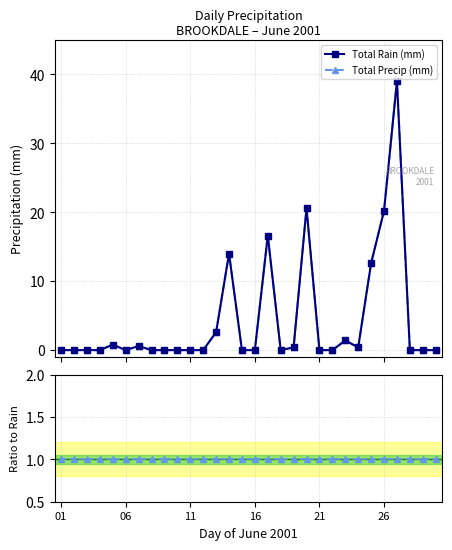

Is it true that Total Precip (mm) equals 1.0 at 11?

True